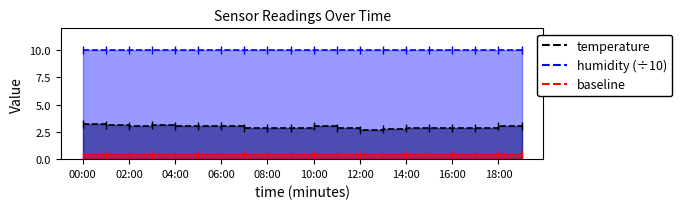

Which has a higher value, 14:00 or 17:00?

14:00